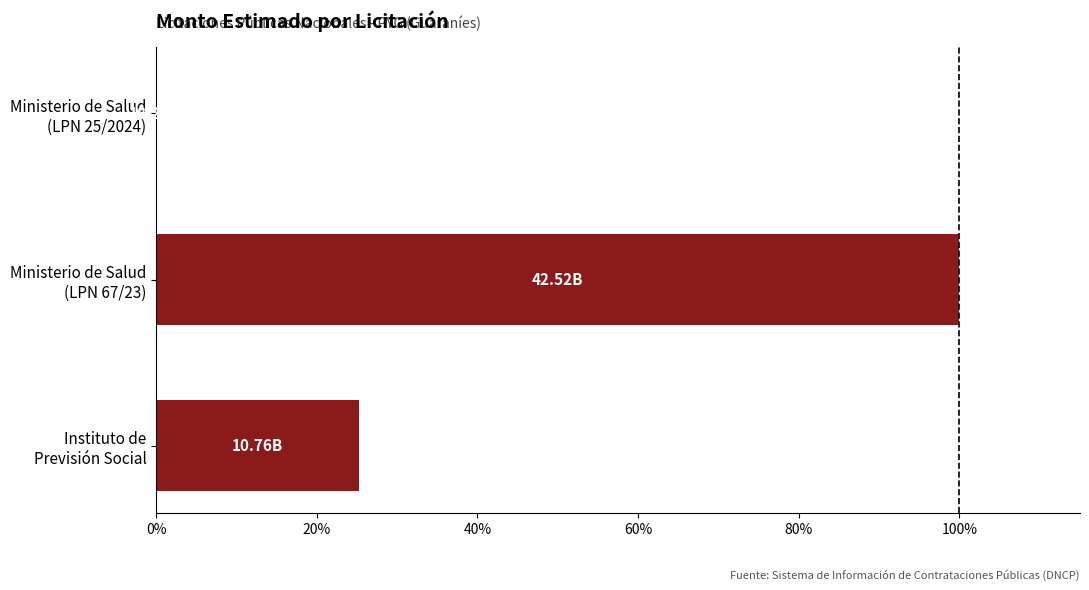

What is the sum of all values?

125.4